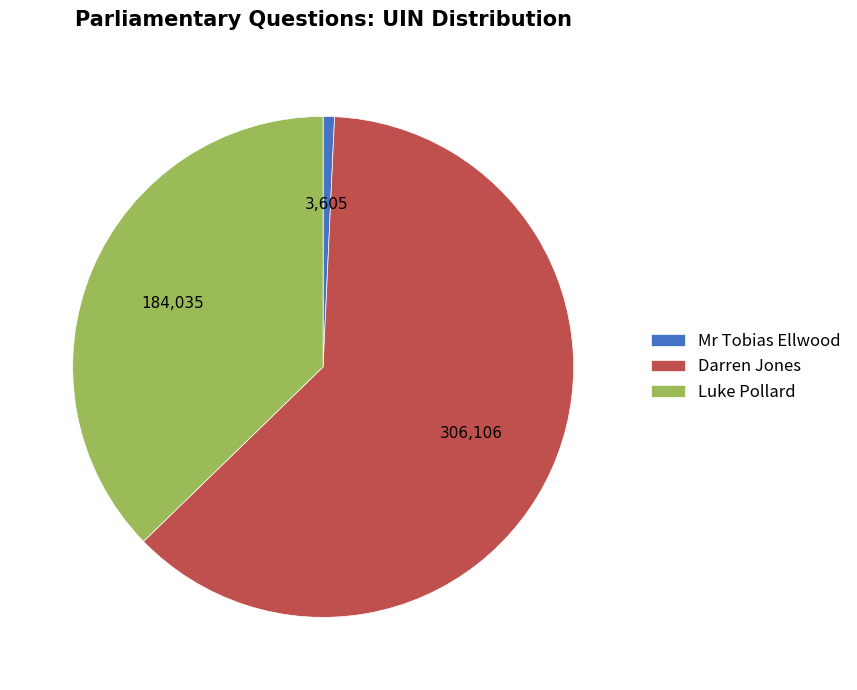

Count the number of slices in the pie.

3